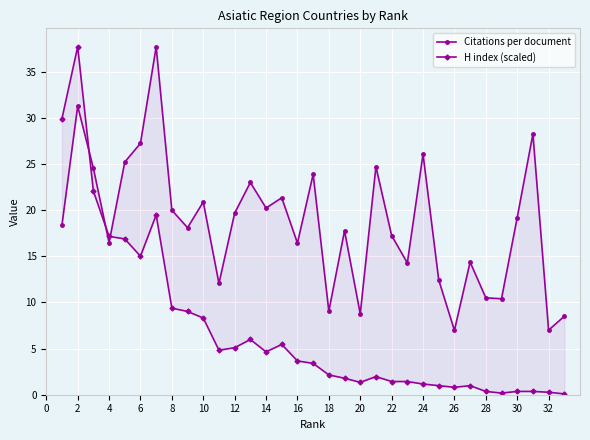

What is the difference between the second highest and second lowest values in the H index (scaled) series?

29.7